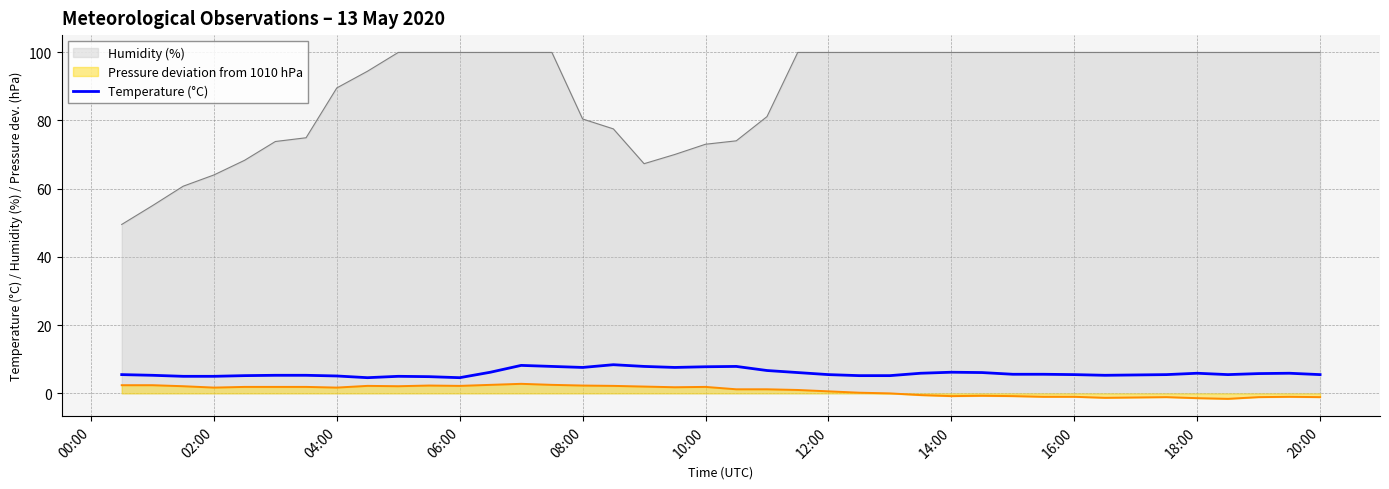

Rank the series by their maximum value, from highest to lowest.

Humidity (%), Temperature (°C), Pressure deviation from 1010 hPa